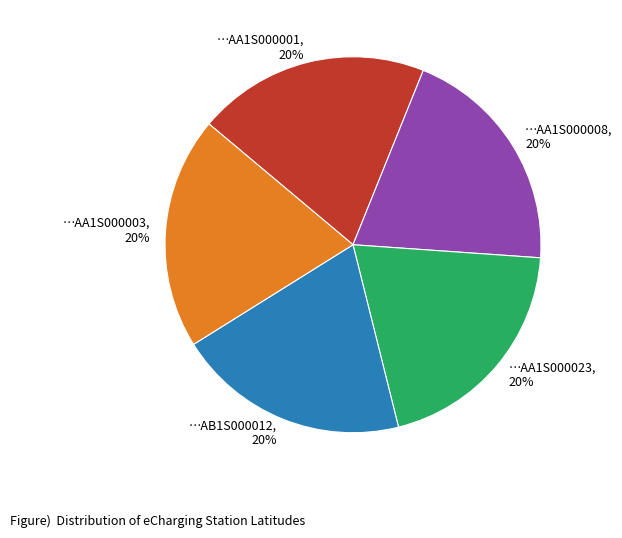

How many segments does this pie chart have?

5